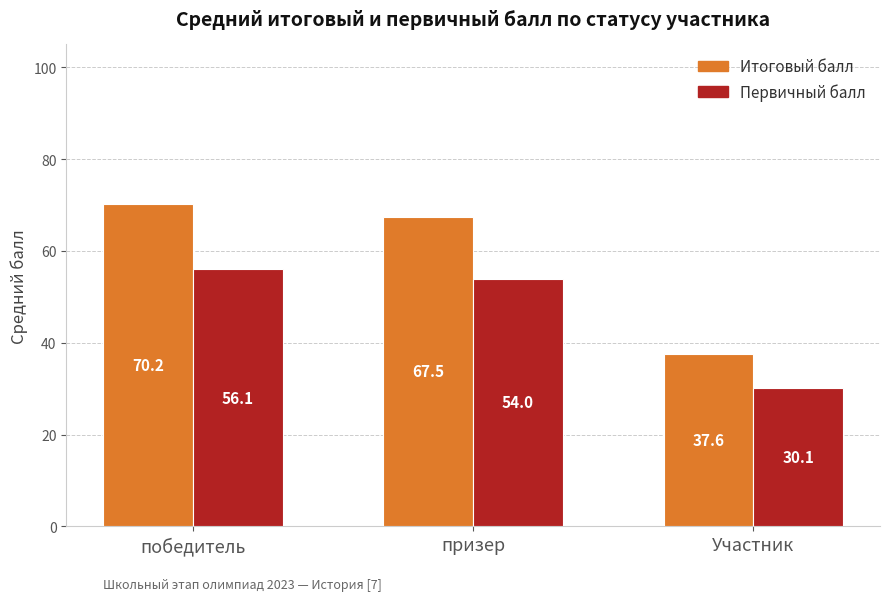

What is the value of the Итоговый балл bar at the 3rd from the left?

37.6